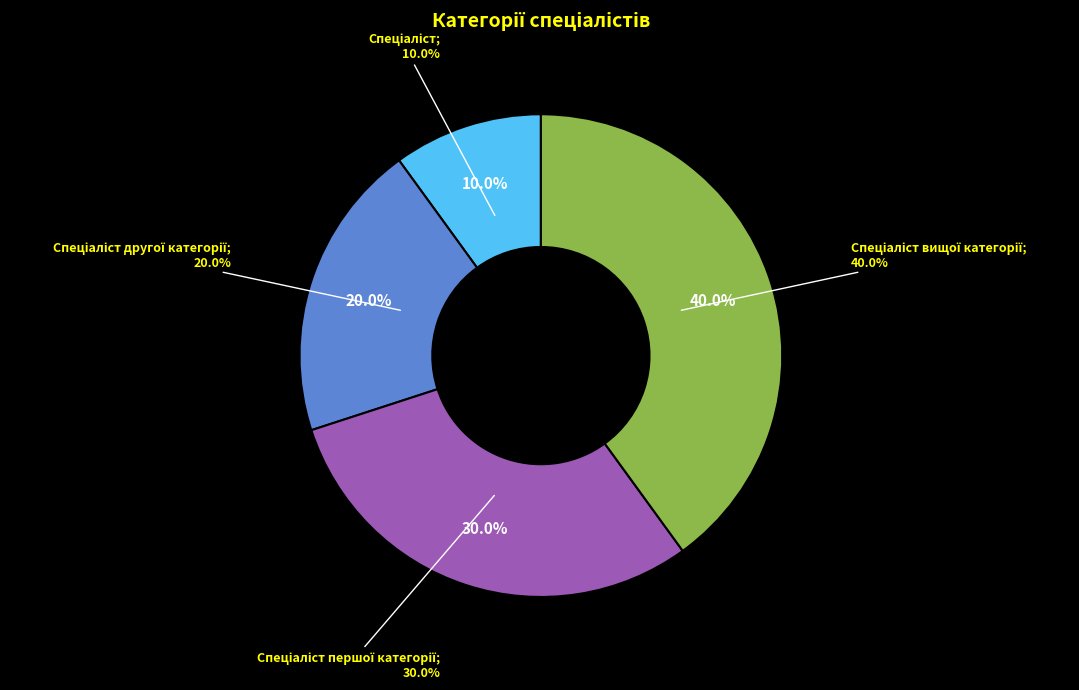

What is the largest slice in the pie chart?

Спеціаліст вищої категорії